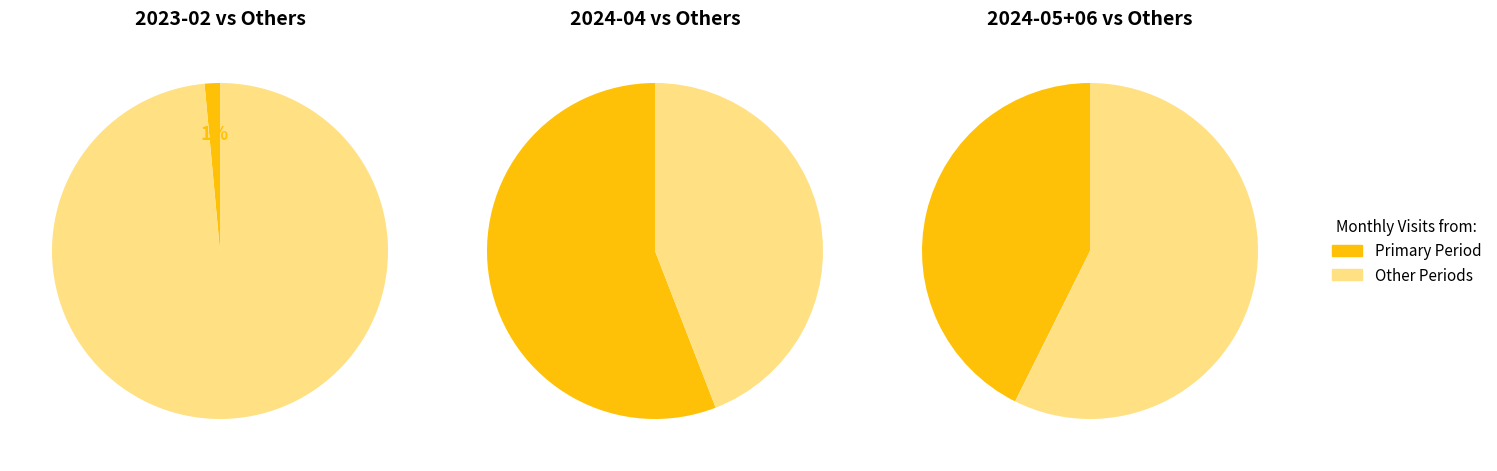

True or false: 2024-04 accounts for 56% of the total.

True